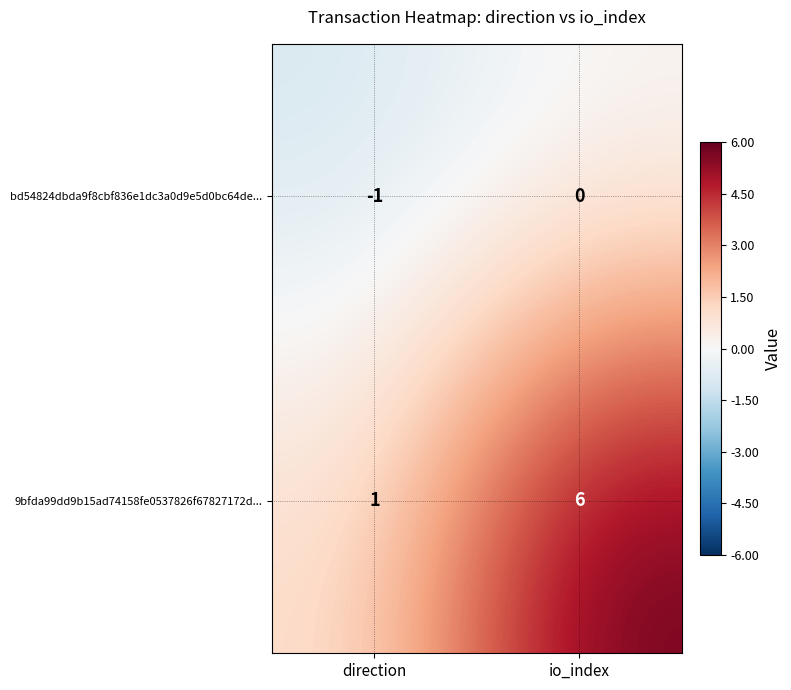

At direction, list the series in order from largest to smallest.

9bfda99dd9b15ad74158fe0537826f67827172d..., bd54824dbda9f8cbf836e1dc3a0d9e5d0bc64de...